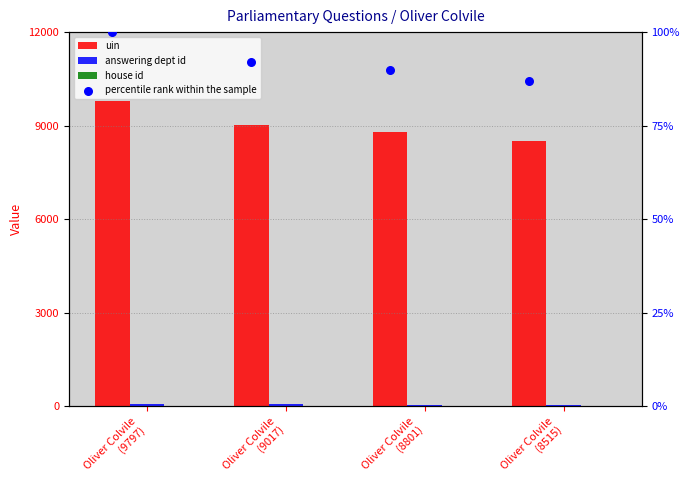

Is the value of uin at Oliver Colvile
(9797) greater than the value of answering dept id at Oliver Colvile
(9797)?

Yes